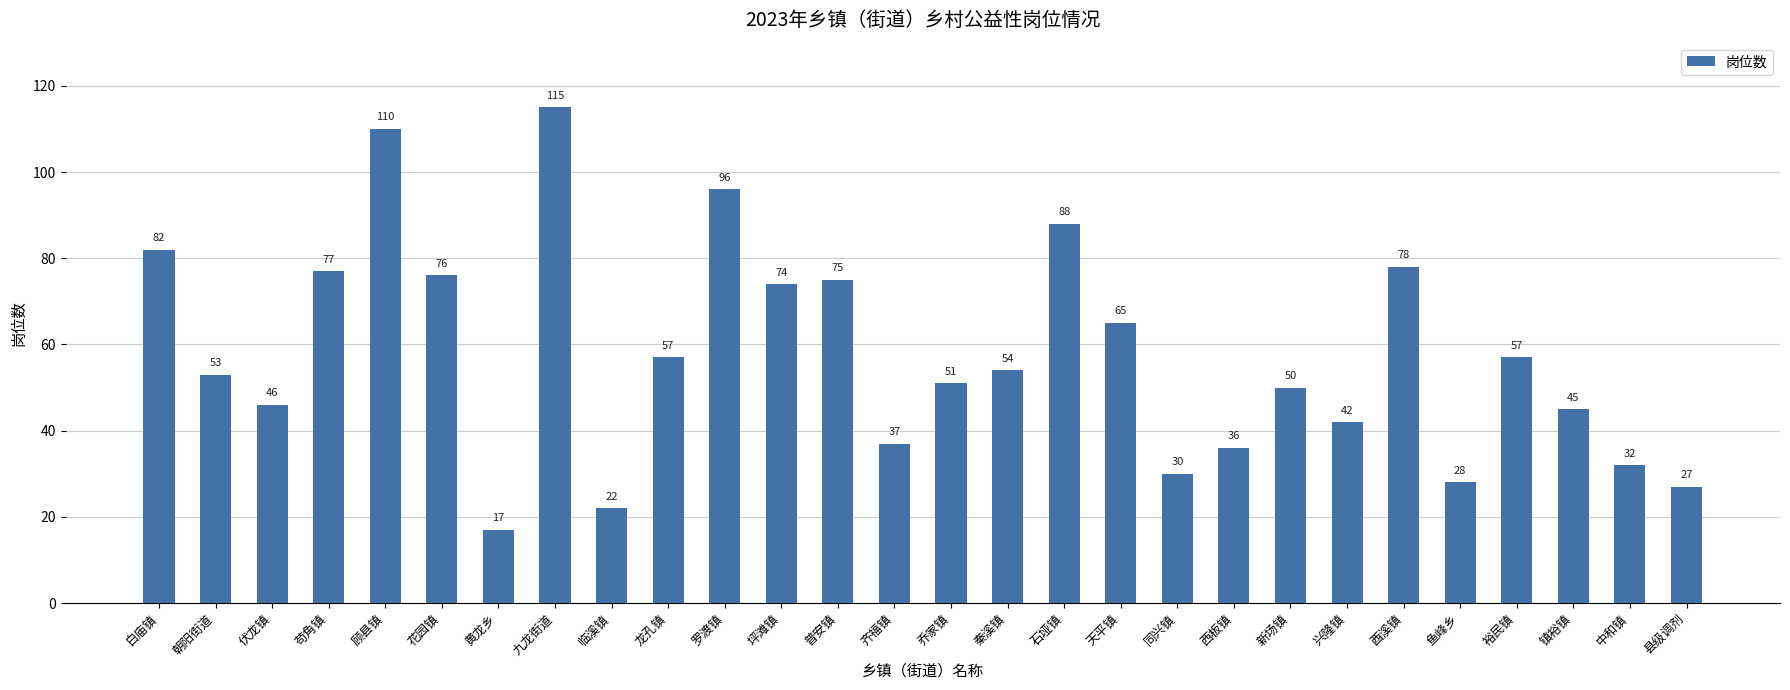

What is the difference between the maximum and minimum values?

98